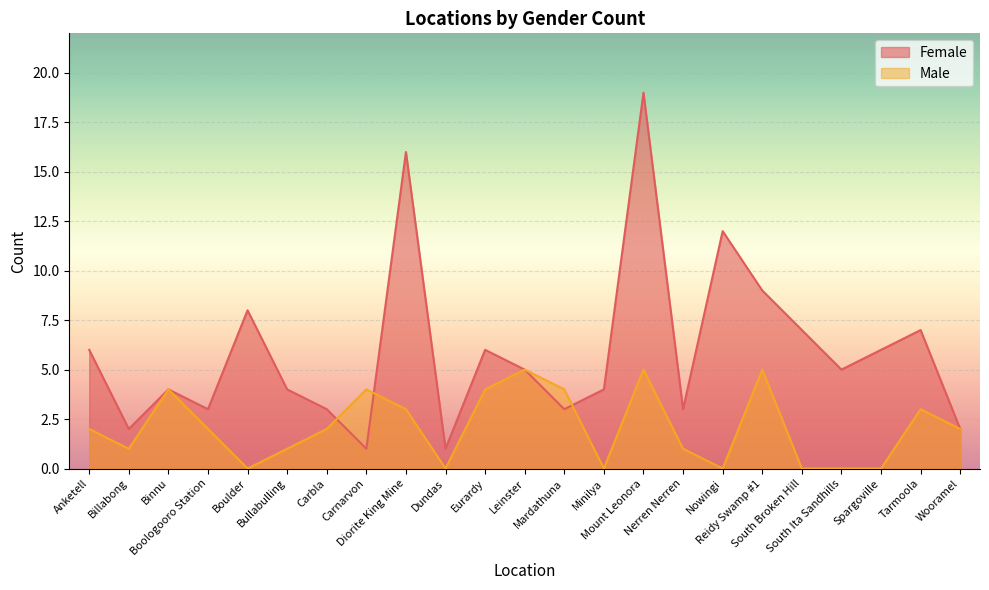

How many positive values does the Male series have?

16